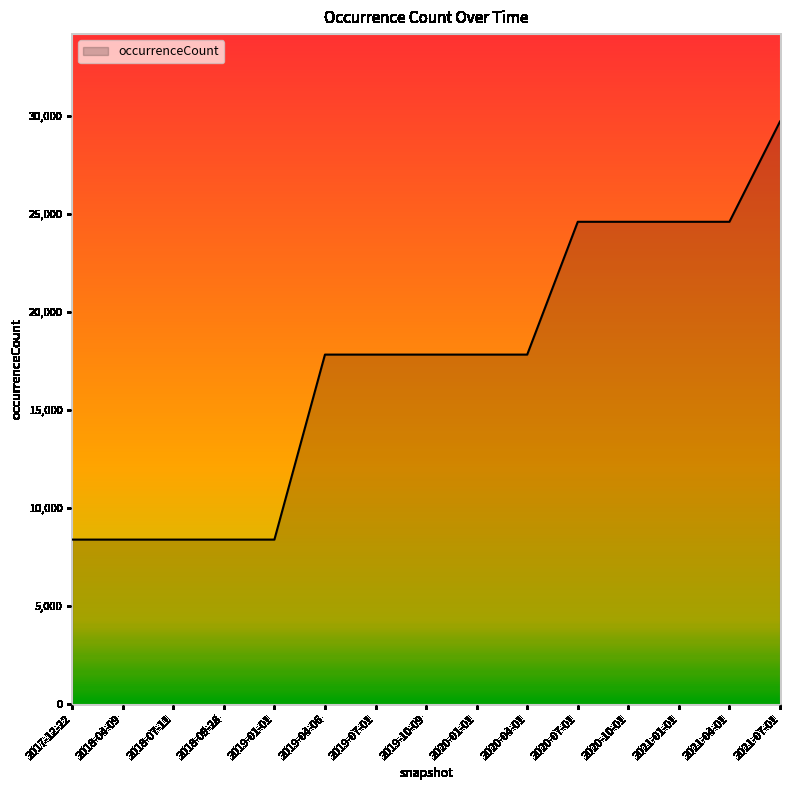

Reading left to right, what are all the values shown in this chart?

2017-12-22=8391	2018-04-09=8391	2018-07-11=8391	2018-09-28=8391	2019-01-01=8391	2019-04-06=17824	2019-07-01=17824	2019-10-09=17824	2020-01-01=17824	2020-04-01=17824	2020-07-01=24595	2020-10-01=24595	2021-01-01=24595	2021-04-01=24595	2021-07-01=29708